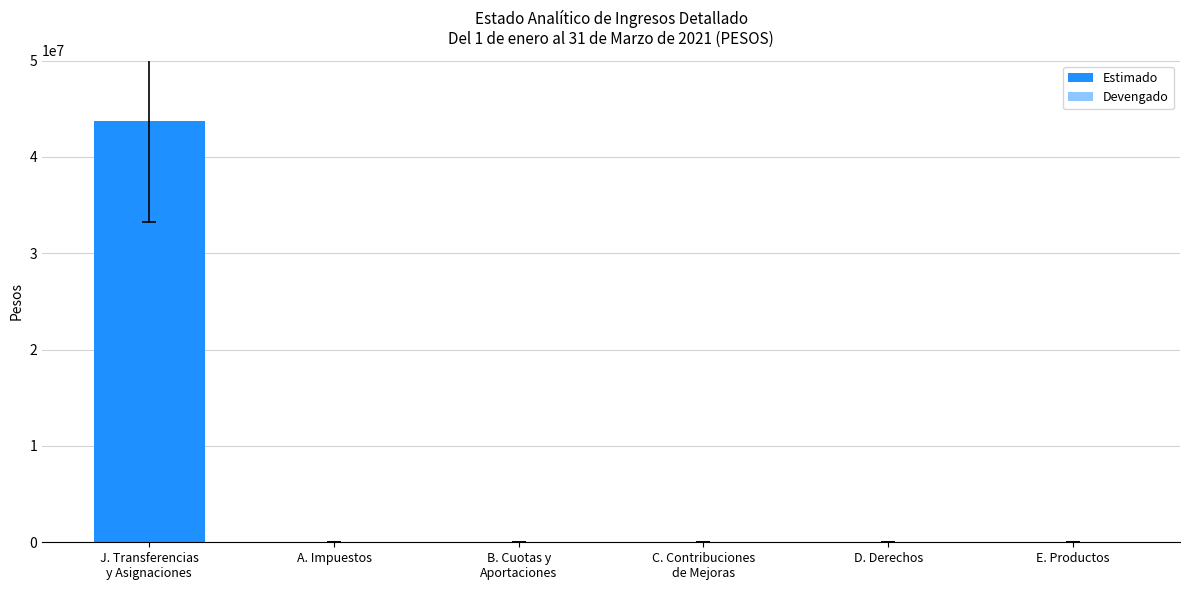

Reading left to right, transcribe all the data shown in this chart.

Estimado: 43759566	0	0	0	0	0
Devengado: 8625276	0	0	0	0	0